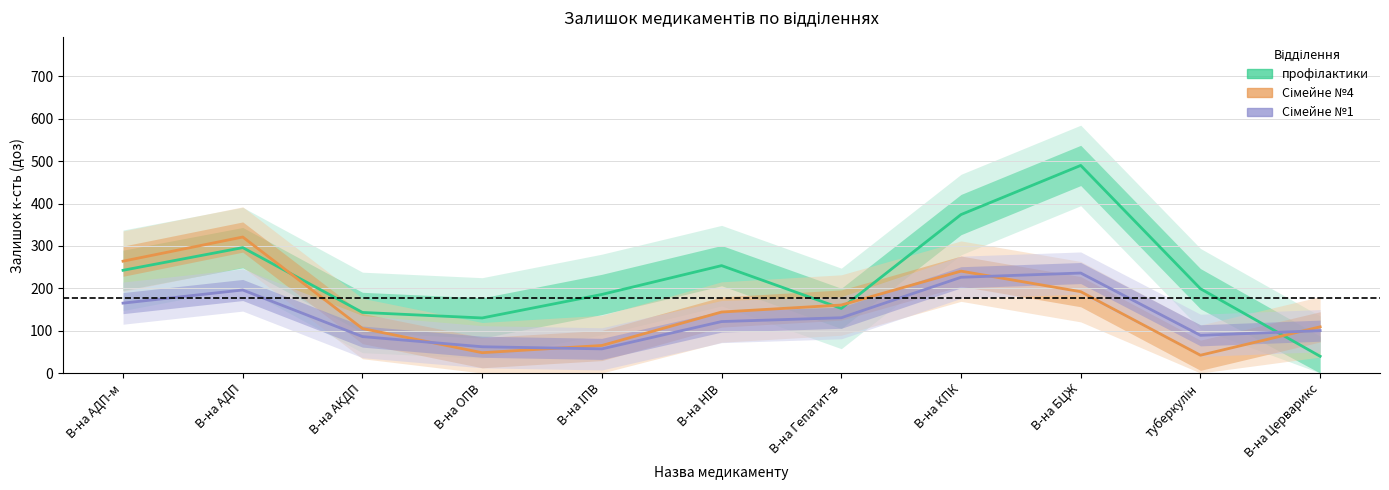

What is the label of the 9th point from the left?

В-на БЦЖ